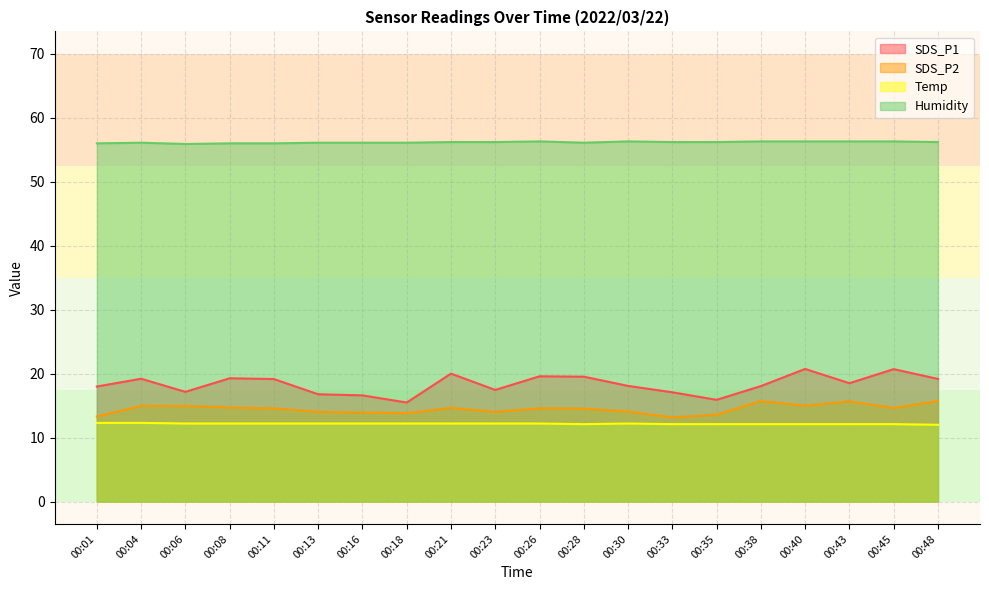

Where does the Humidity series first go above 56?

00:04